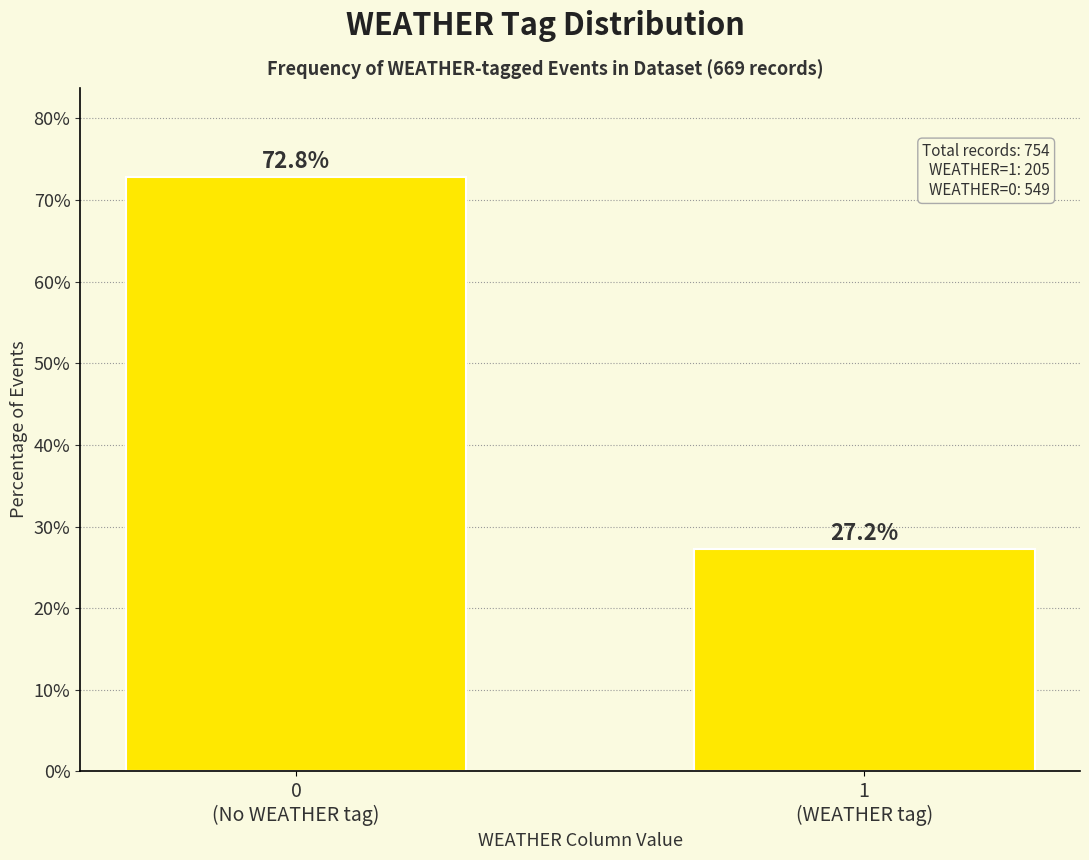

Reading left to right, list all the values displayed in this chart.

72.8	27.2